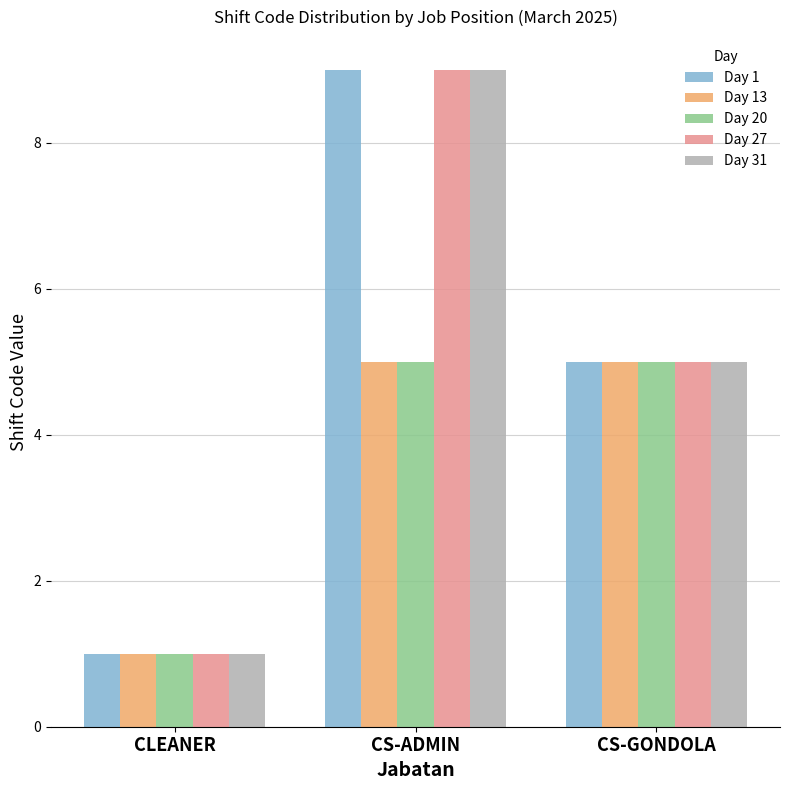

What is the highest value of the Day 31 series?

9